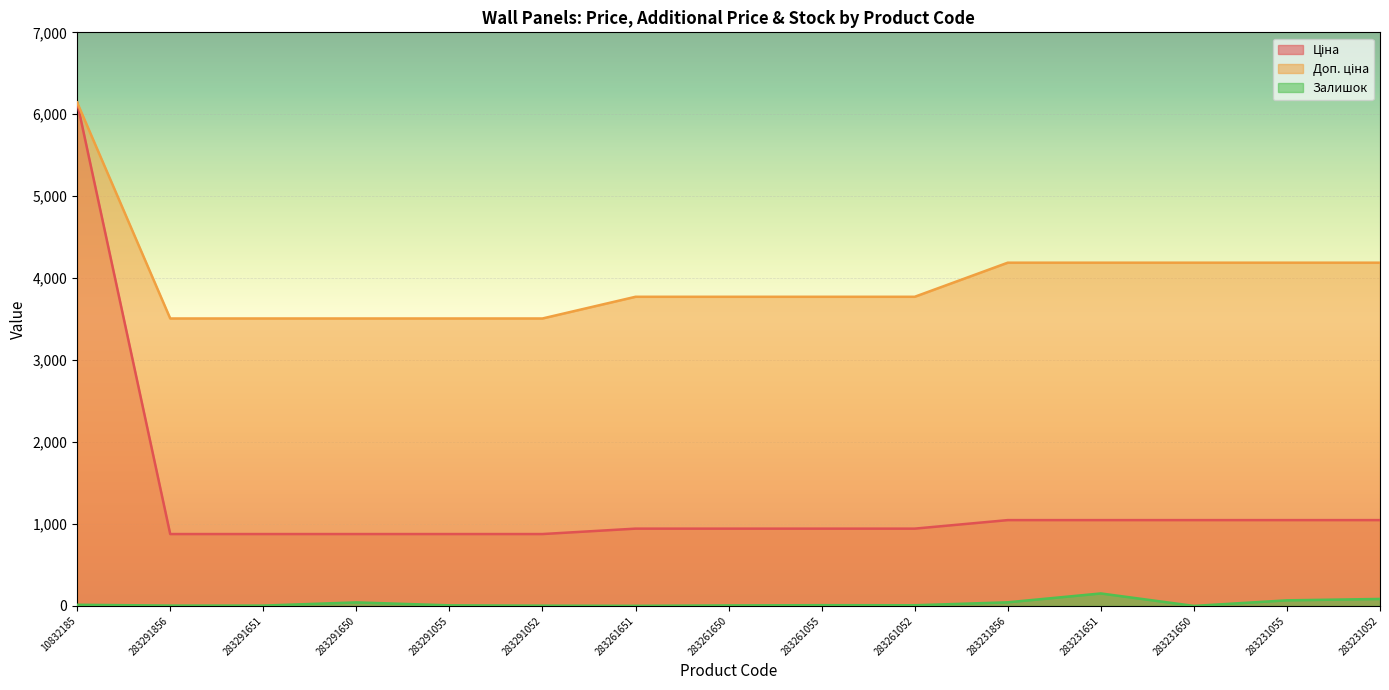

List the labels in order of Ціна value, largest first.

10832185, 283231856, 283231651, 283231650, 283231055, 283231052, 283261651, 283261650, 283261055, 283261052, 283291856, 283291651, 283291650, 283291055, 283291052